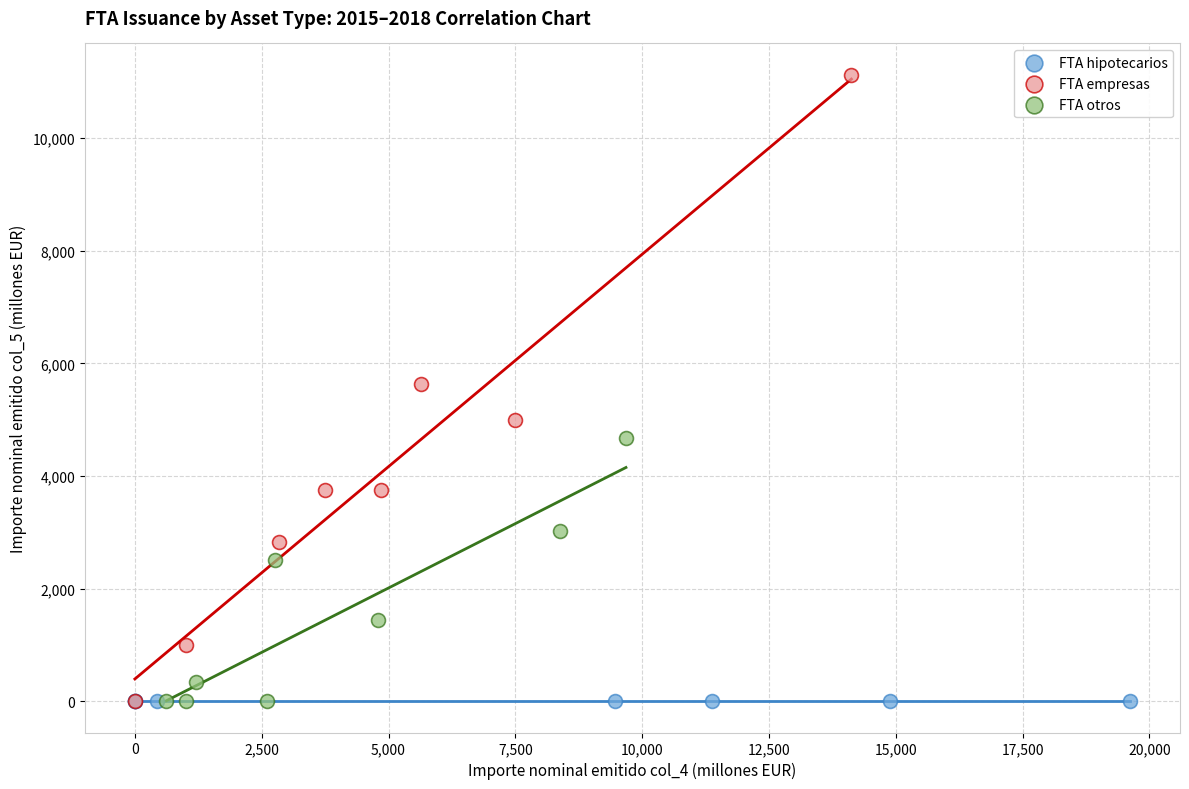

What are all the series names shown in the legend?

FTA hipotecarios, FTA empresas, FTA otros